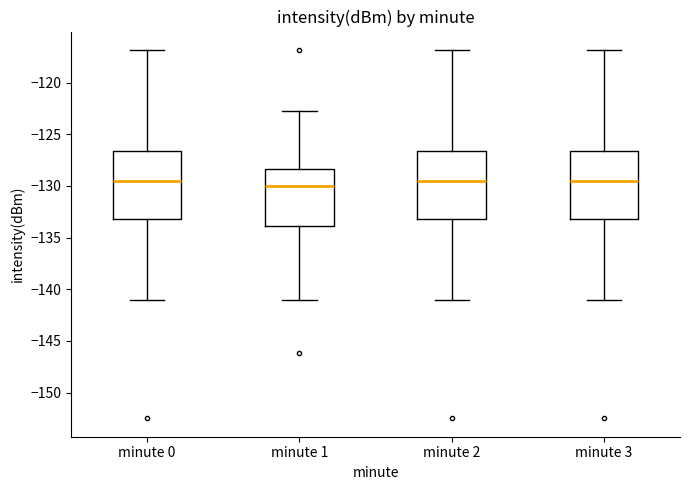

Reading left to right, transcribe this box plot: for each box, give where its median line is, the range the box spans, and where its two whiskers end, as read against the y-axis. The values are not printed on the chart, so give them approximately, as read against the axis.

minute 0: median -129.5, box -133.0 to -126.5, whiskers -141.0 to -117.0
minute 1: median -130.0, box -134.0 to -128.5, whiskers -141.0 to -123.0
minute 2: median -129.5, box -133.0 to -126.5, whiskers -141.0 to -117.0
minute 3: median -129.5, box -133.0 to -126.5, whiskers -141.0 to -117.0